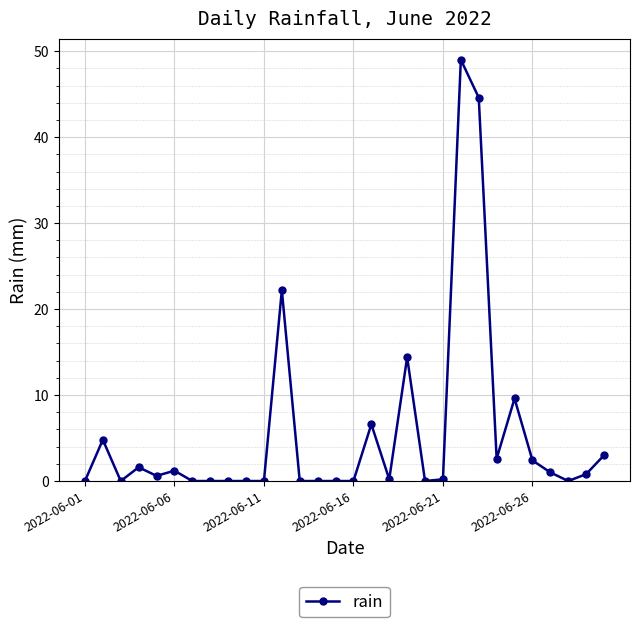

What is the greatest value displayed?

49.0